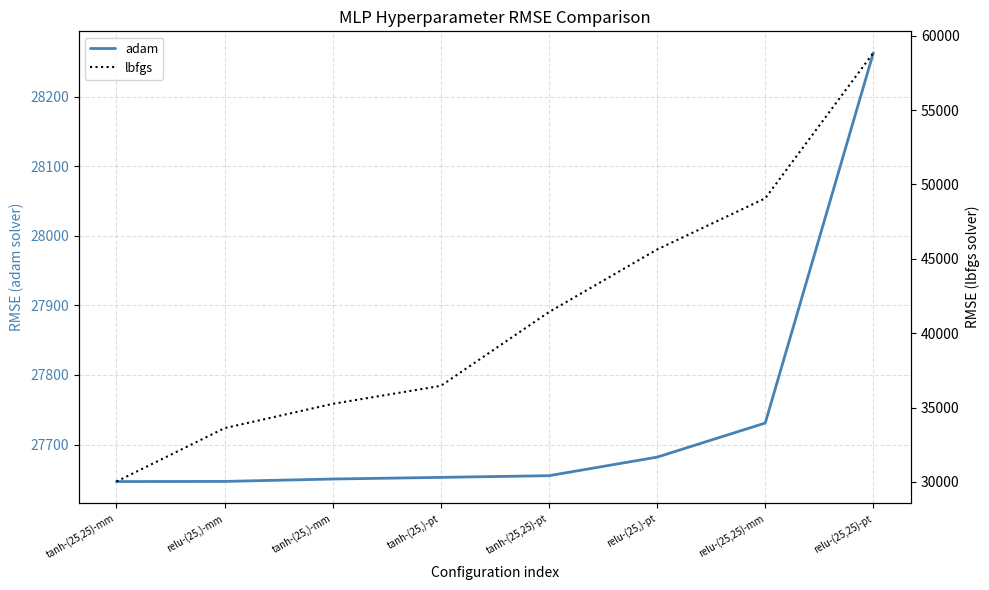

What position from the right is relu-(25,)-pt?

3